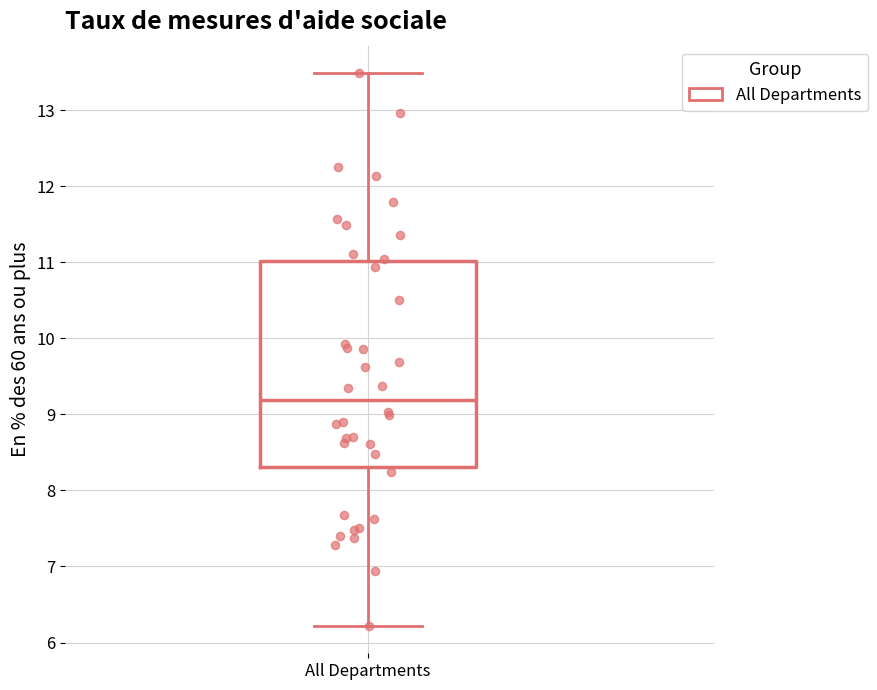

Transcribe this box plot: give where the median line is, the range the box spans, and where the two whiskers end, as read against the y-axis. The values are not printed on the chart, so give them approximately, as read against the axis.

median 9.2, box 8.3 to 11.0, whiskers 6.2 to 13.5